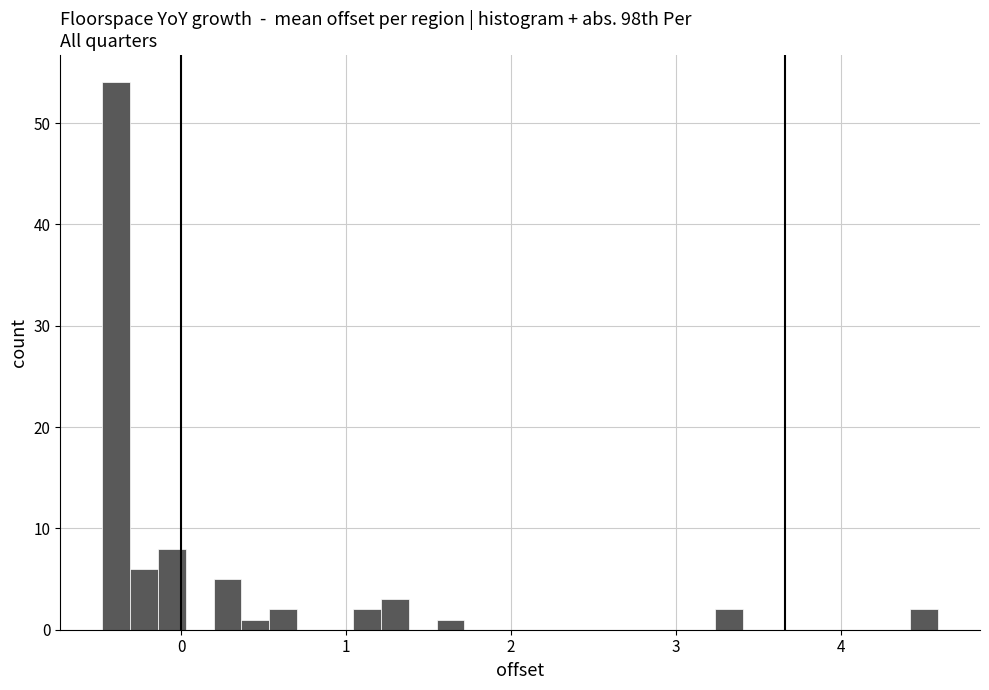

Around what value on the x-axis is the tallest bar? Give the approximate position of its centre, as read against the axis.

-0.4